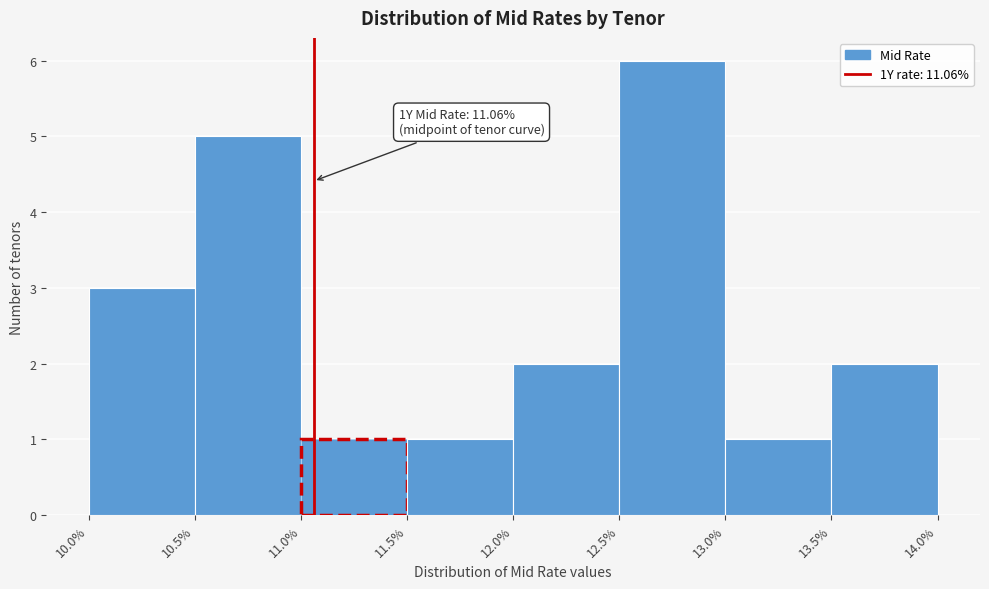

Which range on the x-axis has the tallest bar?

12.5% to 13.0%